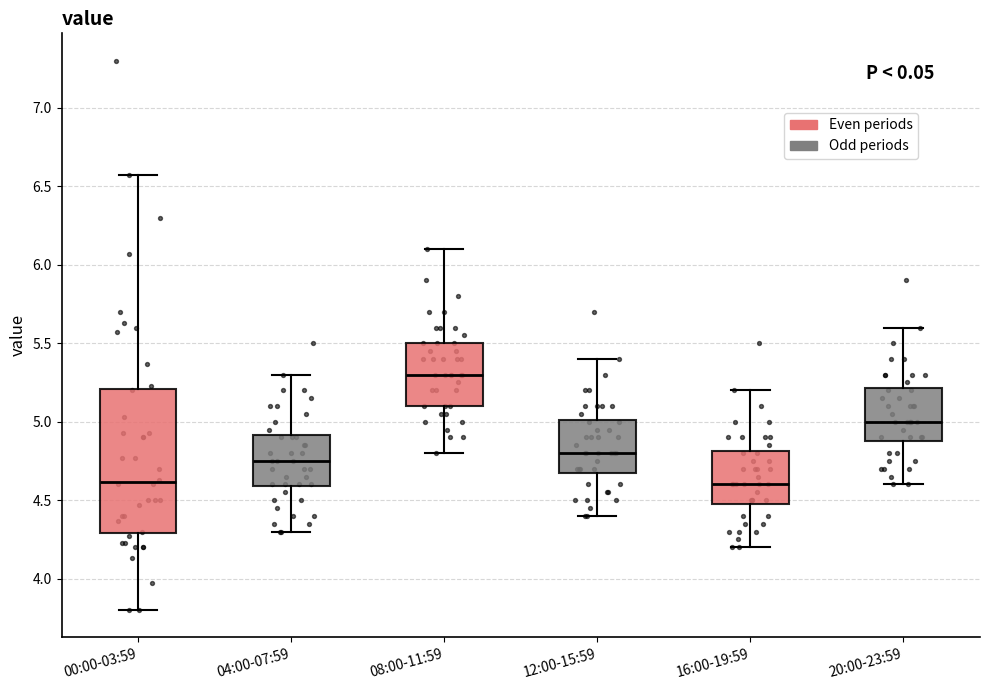

Where does the lower whisker of the box for 16:00-19:59 end on the y-axis? The values are not printed on the chart, so give them approximately, as read against the axis.

4.20